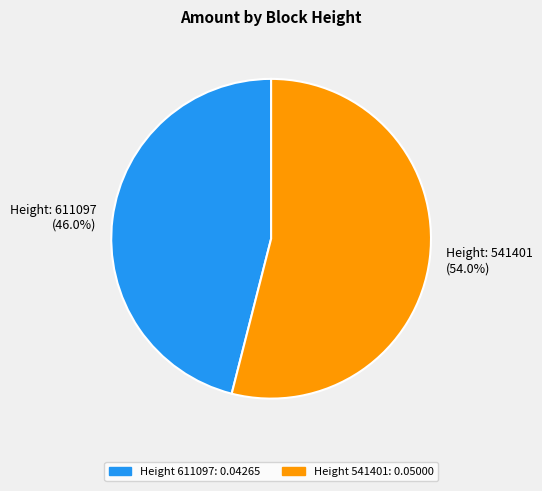

Is there a majority slice in this chart?

Yes